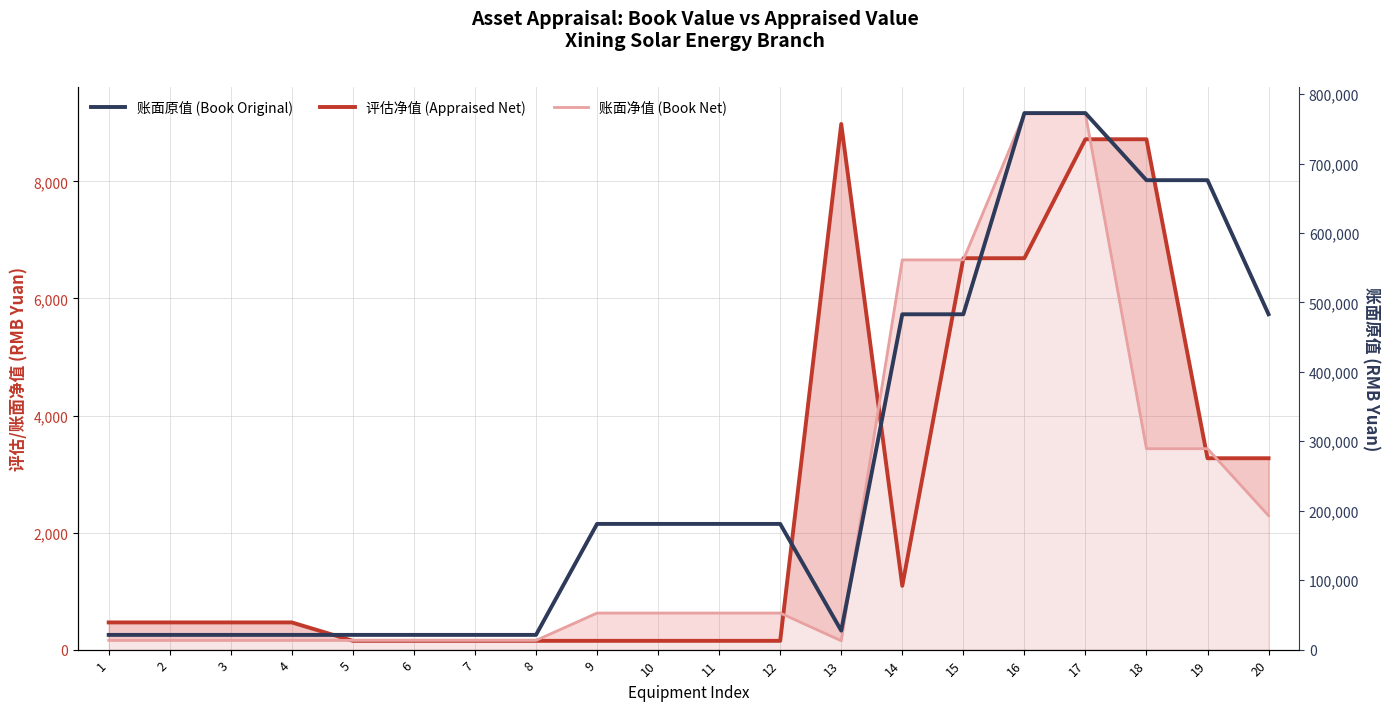

At which label does 评估净值 (Appraised Net) reach its peak?

13